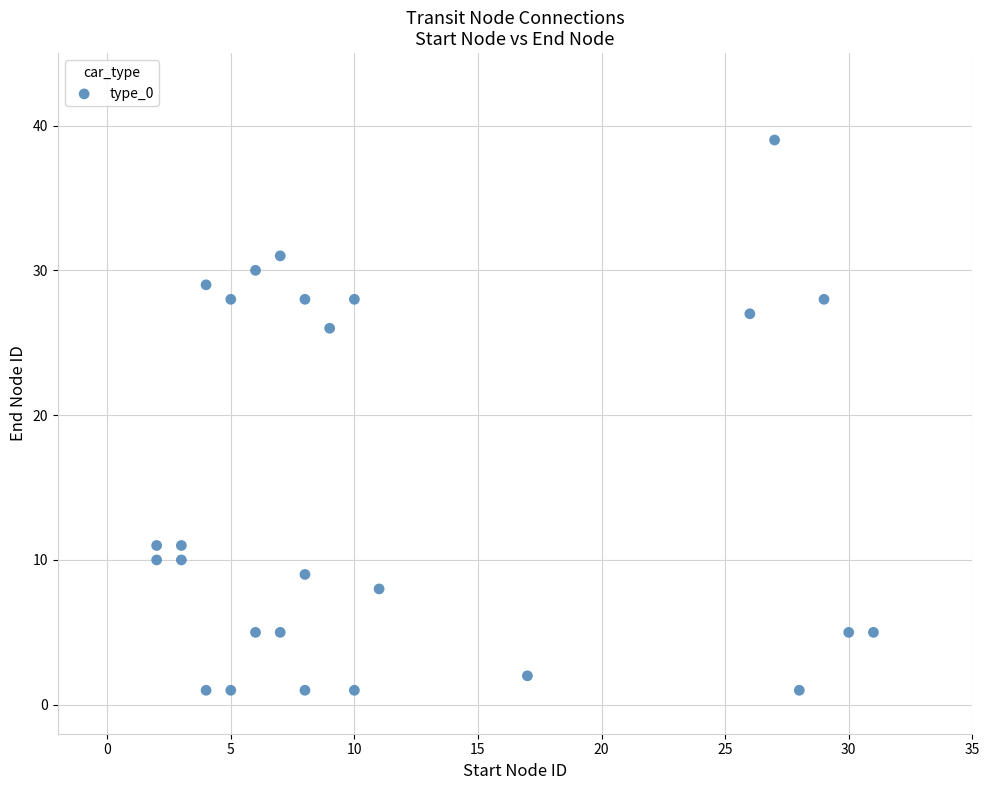

What Y value in the scatter plot is closest to 20?

26